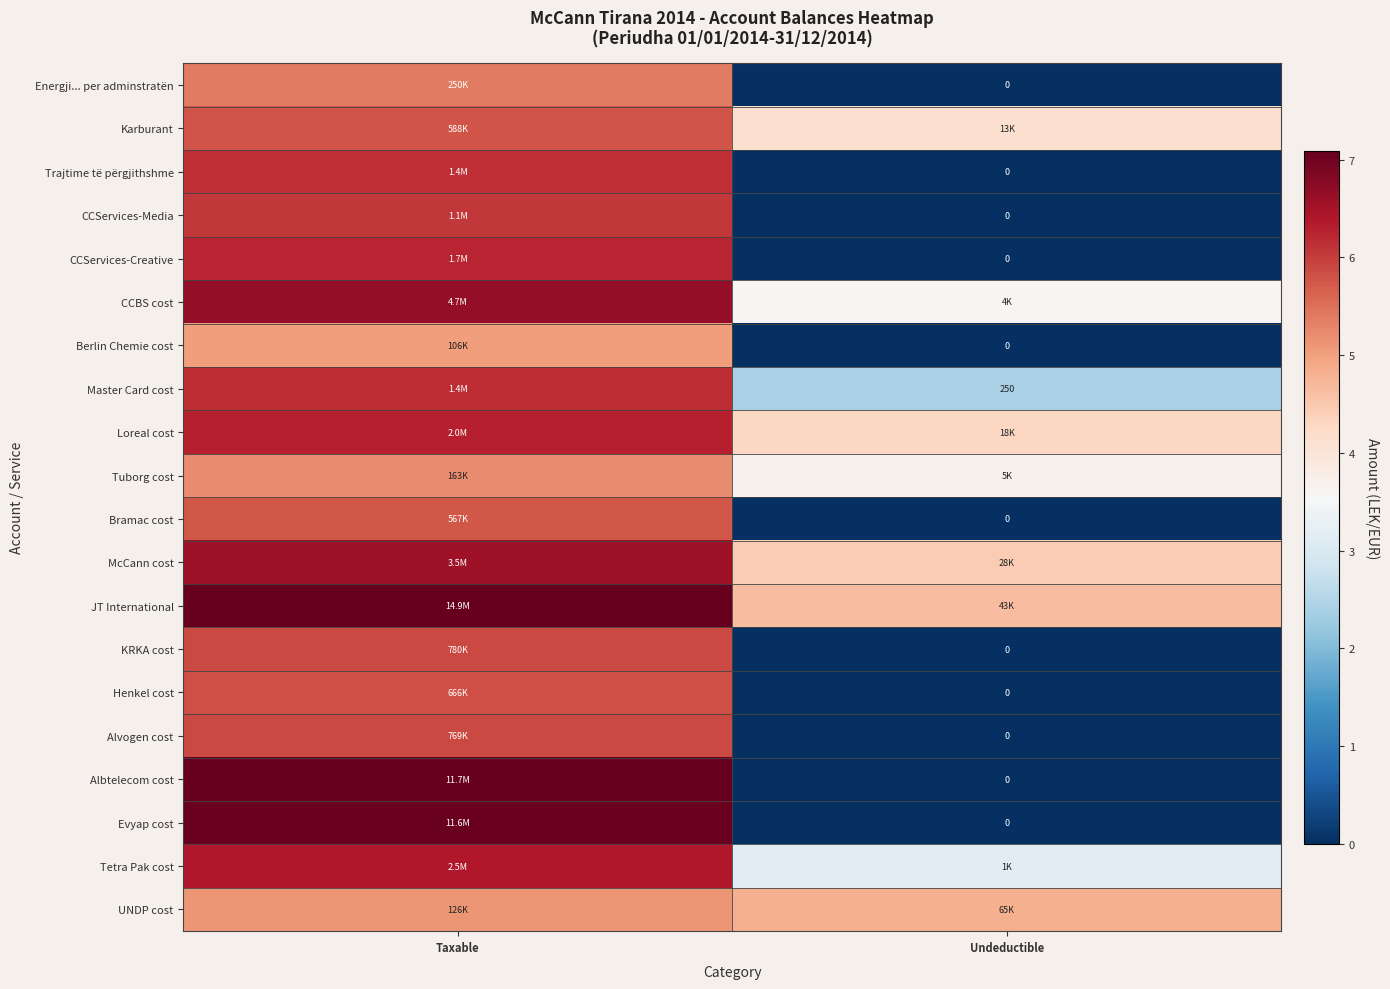

What is the difference between the maximum and minimum values in the Loreal cost series?

2.0